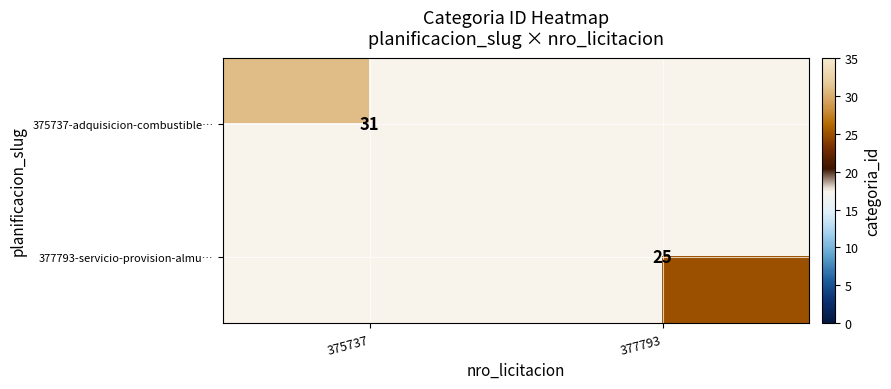

Is it true that 377793-servicio-provision-almu… equals 25 at 377793?

True